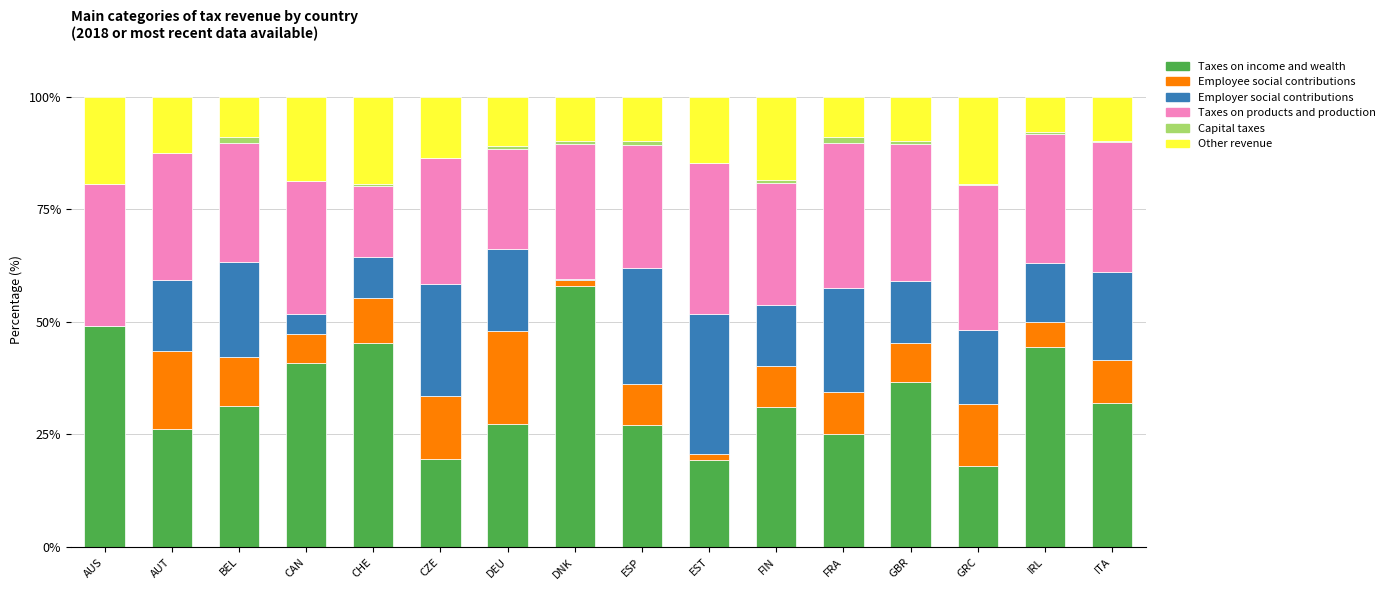

Which category has the highest value in the Taxes on income and wealth series?

DNK